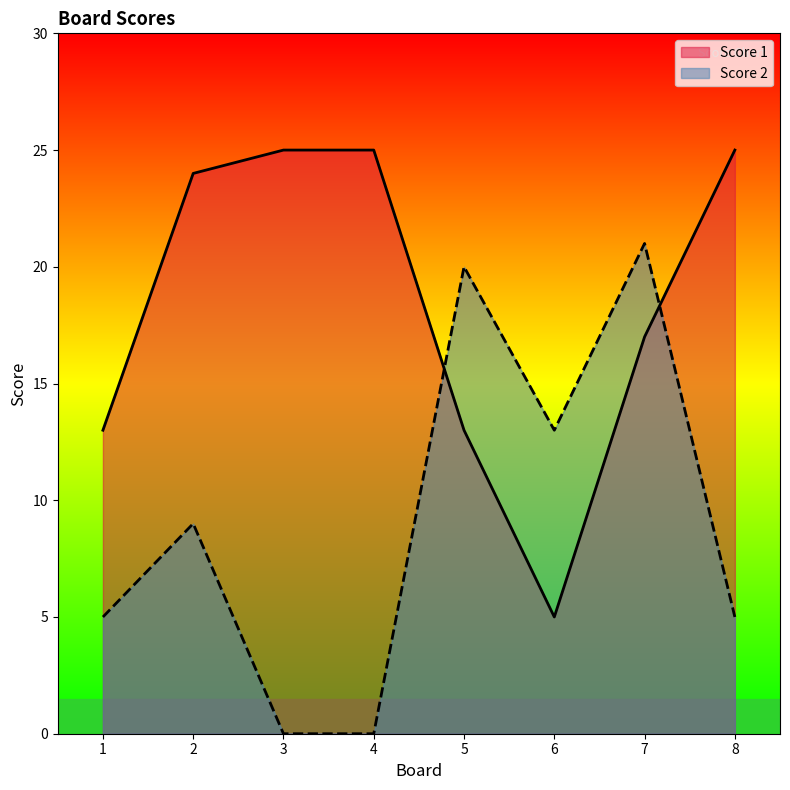

What are all the series names shown in the legend?

Score 1, Score 2